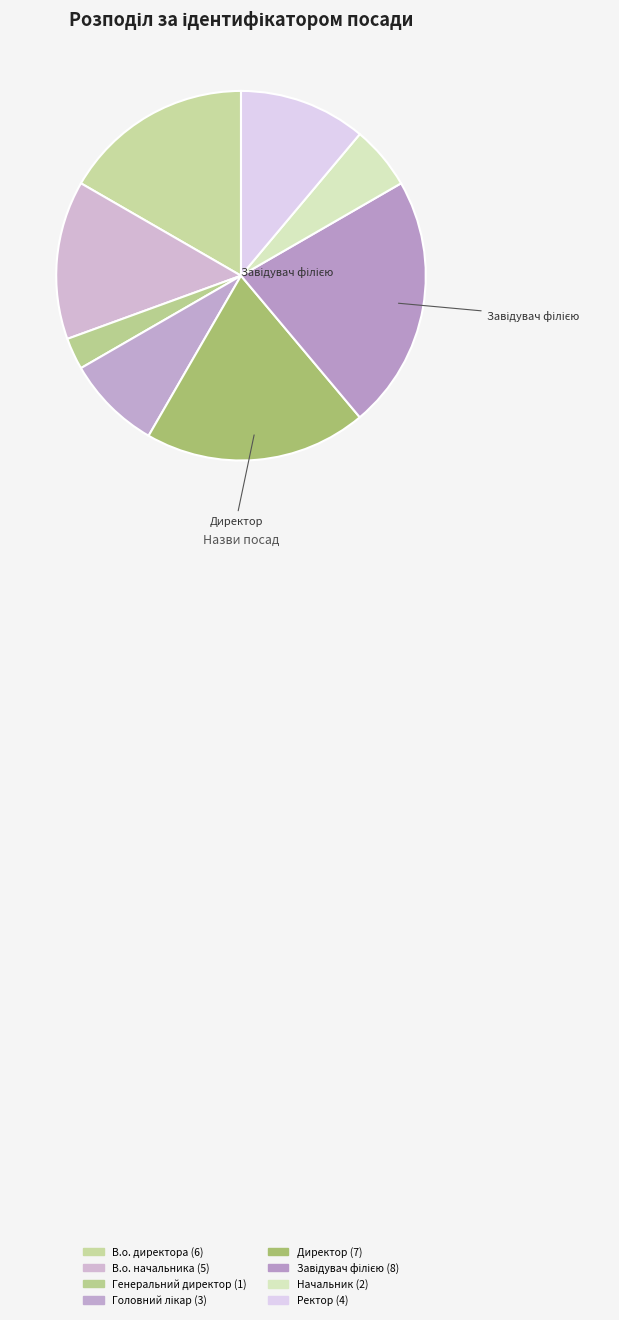

How many segments does this pie chart have?

8